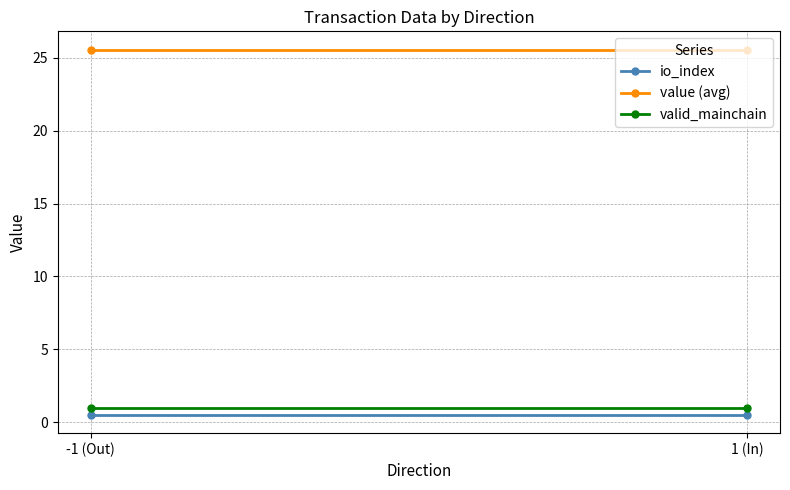

List the labels in order of valid_mainchain value, smallest first.

-1 (Out), 1 (In)